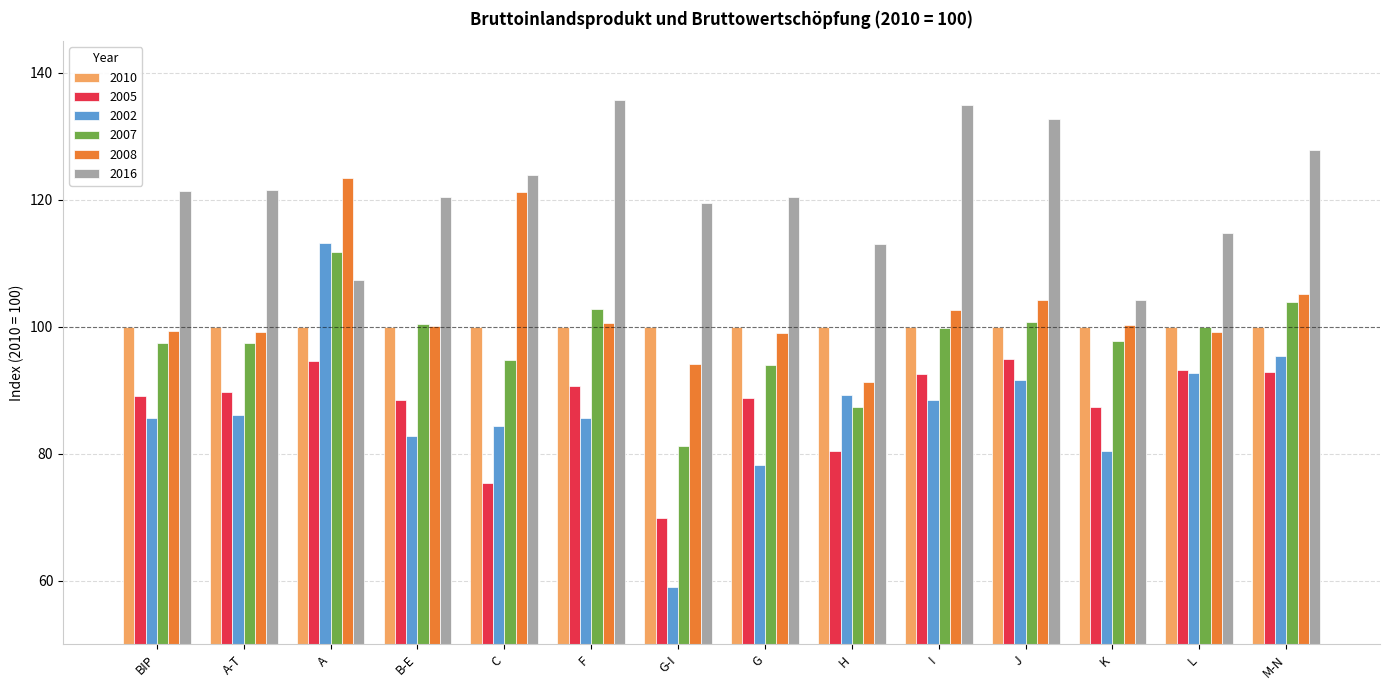

What is the difference between the maximum and second lowest values in the 2005 series?

19.6